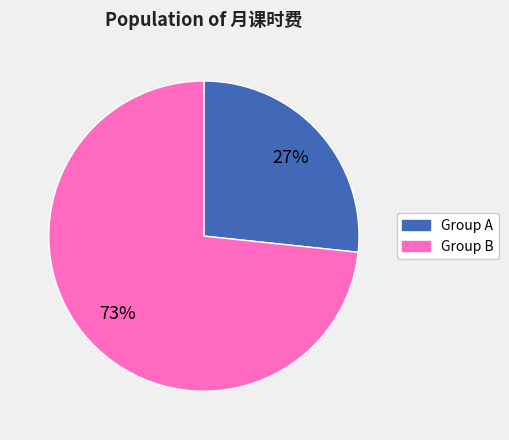

Count the number of slices in the pie.

2